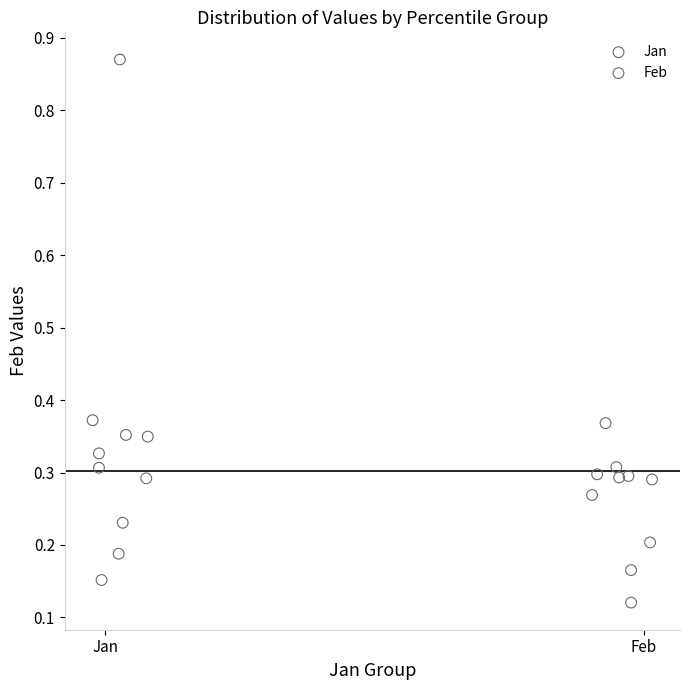

What are all the series names shown in the legend?

Jan, Feb